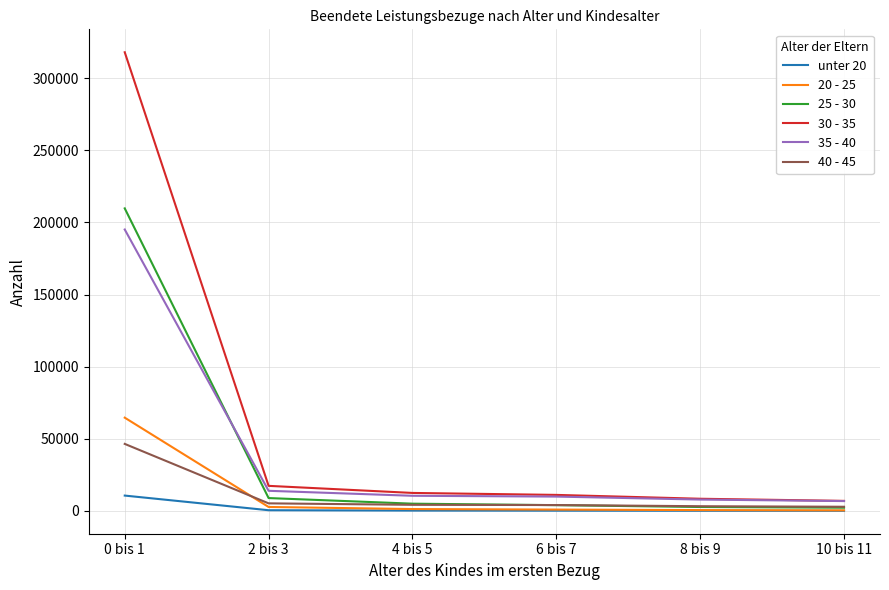

How many values in the 40 - 45 series are below 4203?

3